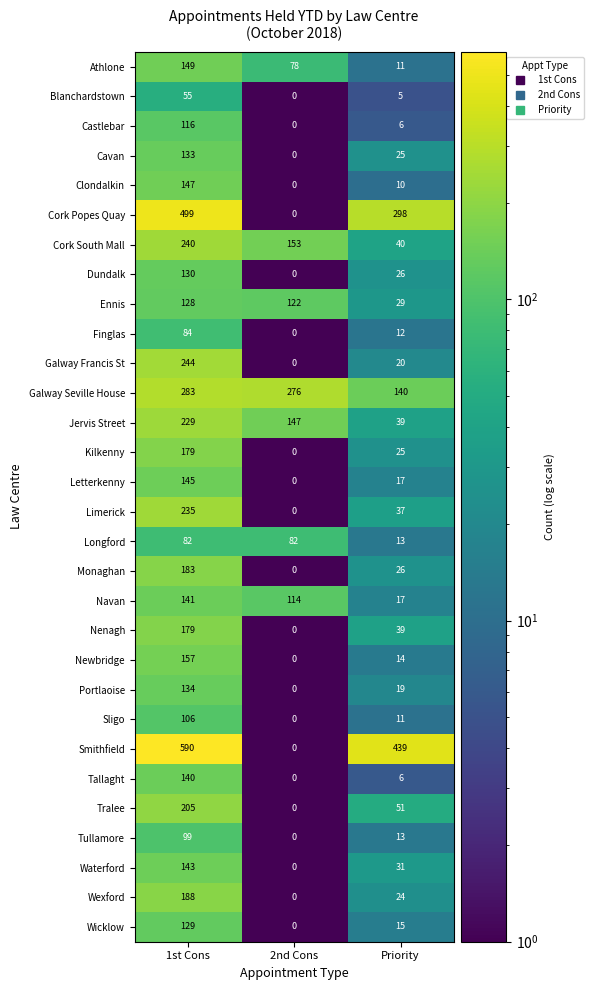

What is the approximate value of Sligo at Priority, to the nearest 5?

10